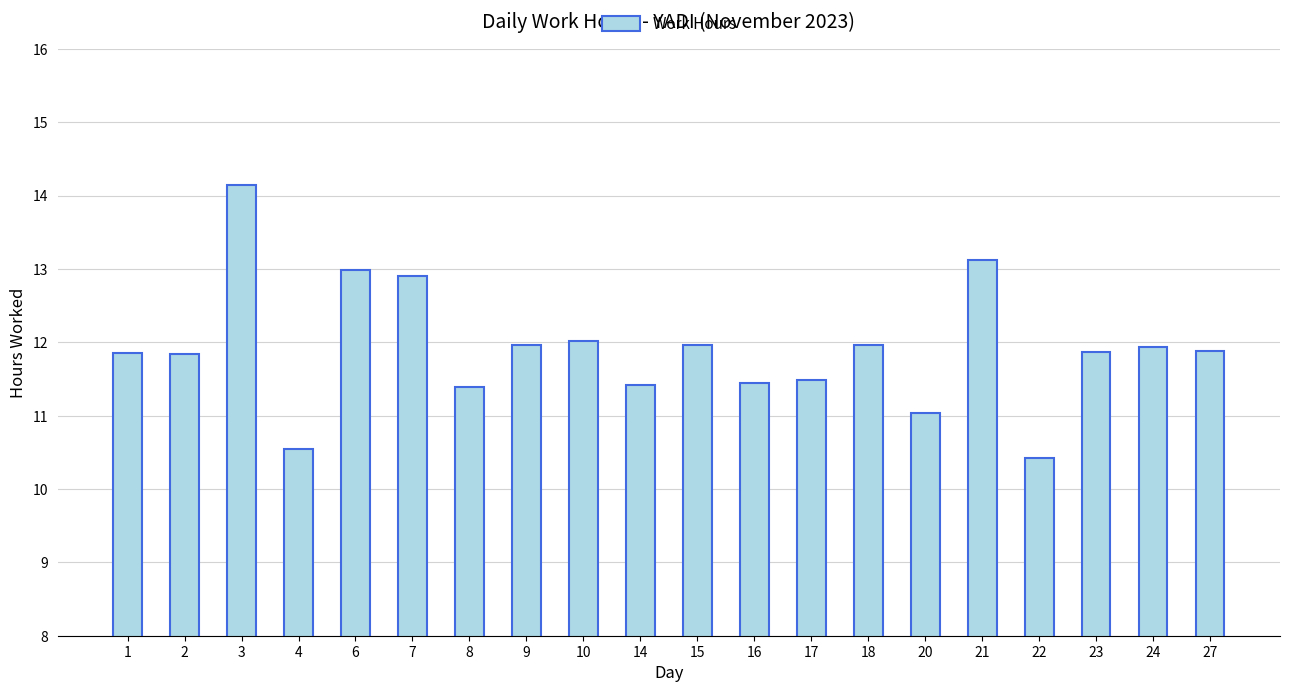

The chart shows a value of 12.0 at 10. True or false?

True